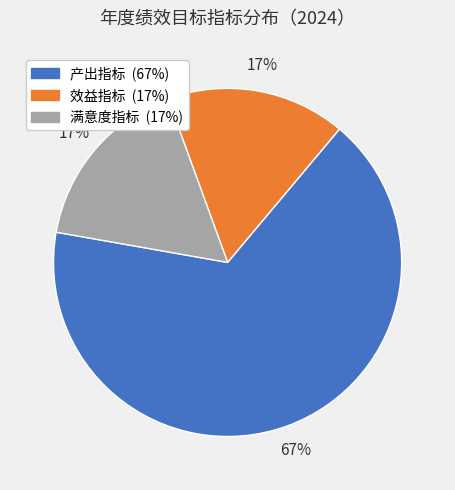

Count the number of slices in the pie.

3